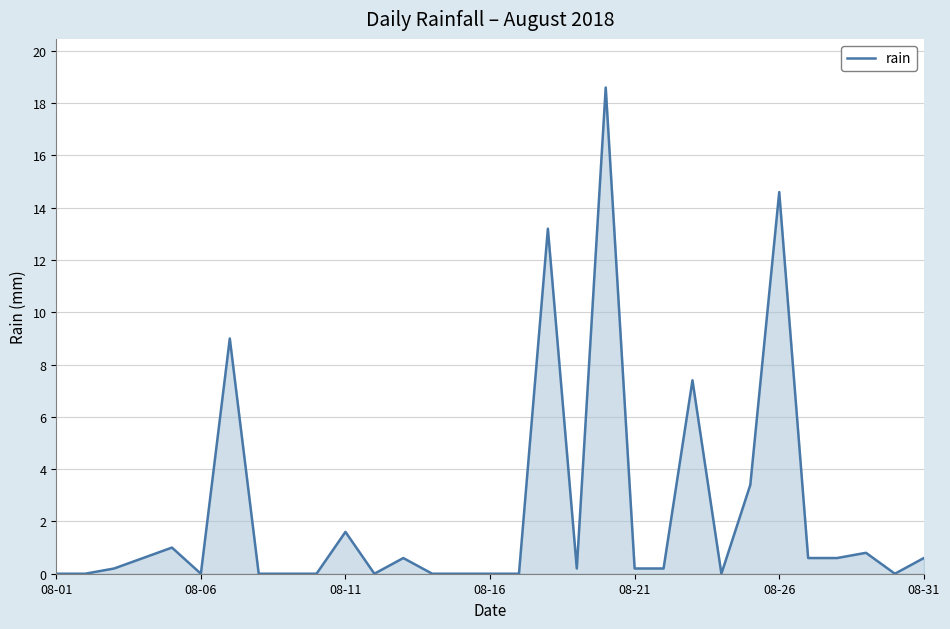

What is the greatest value displayed?

18.6